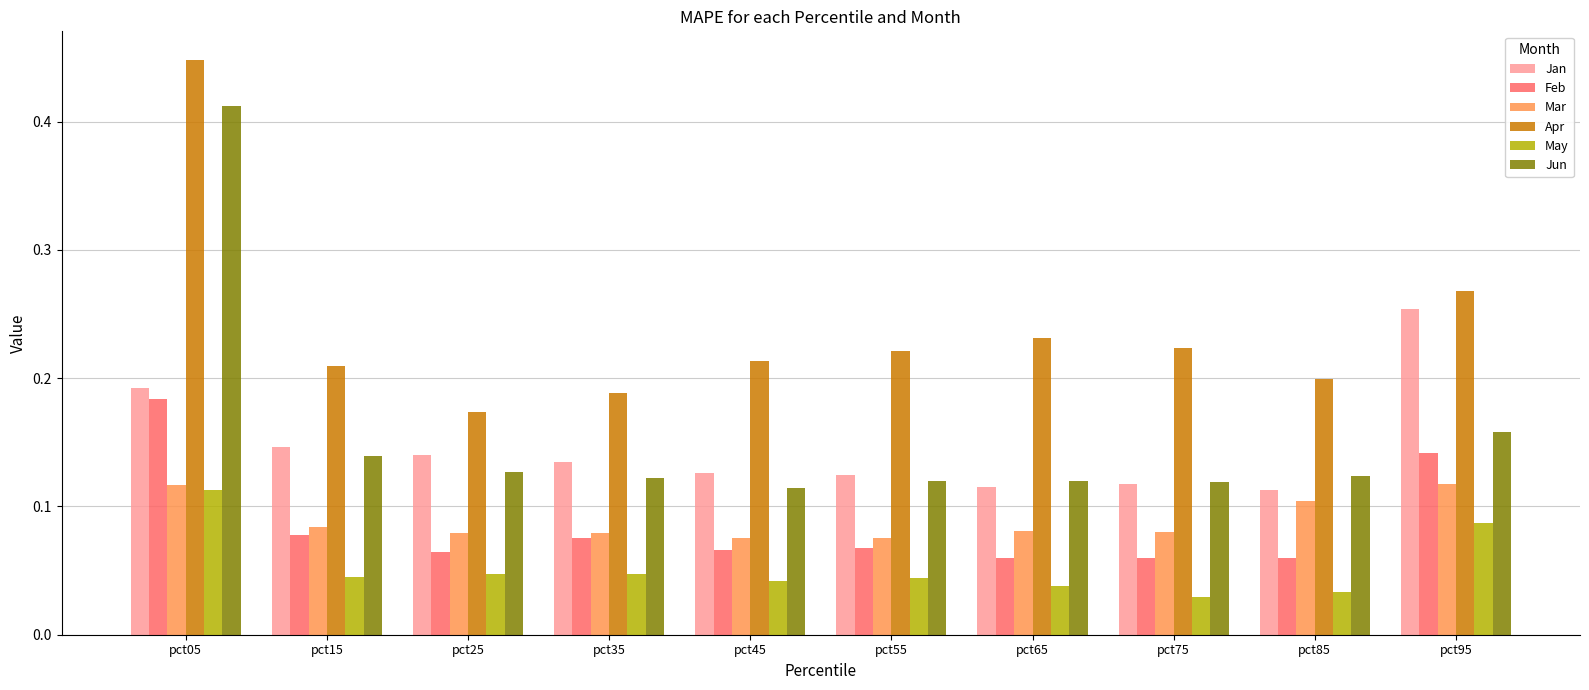

At which category is the sum across all series the highest?

pct05